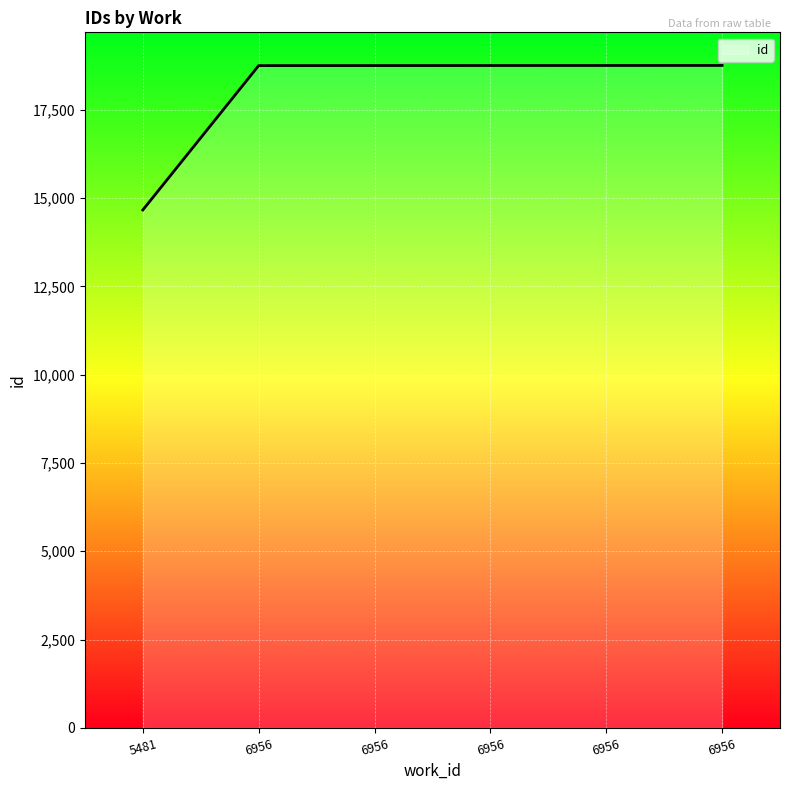

What is the value of the 2nd point from the left?

18749